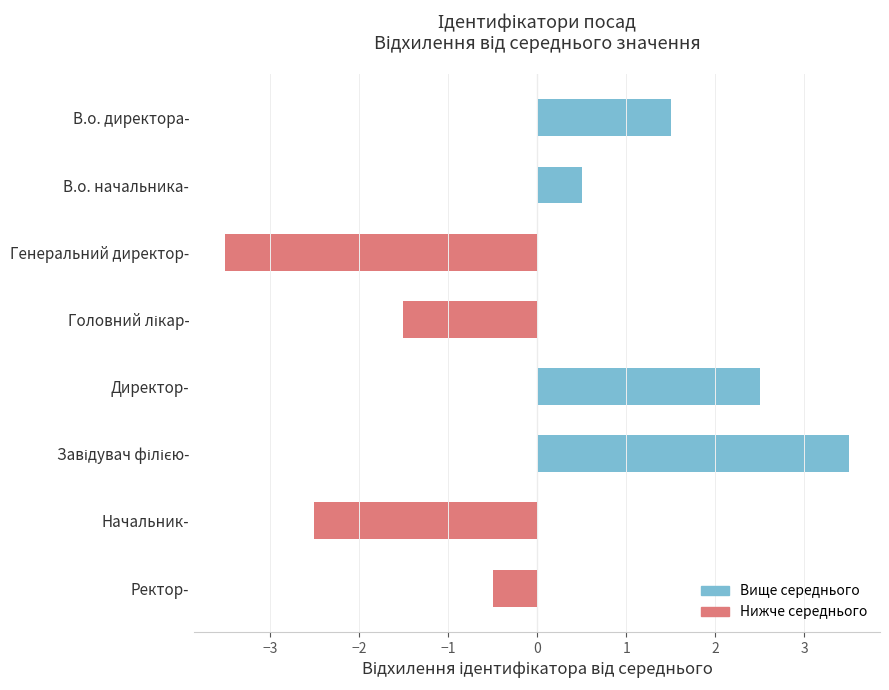

What is the difference between the maximum and minimum values?

7.0